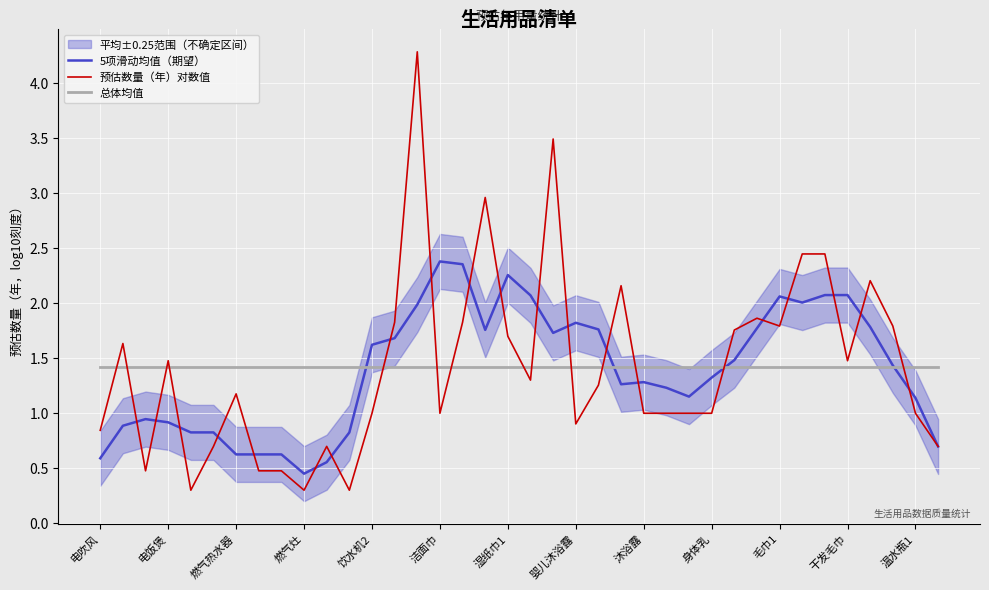

What is the approximate value of 预估数量（年）对数值 at 洁面巾?

1.0